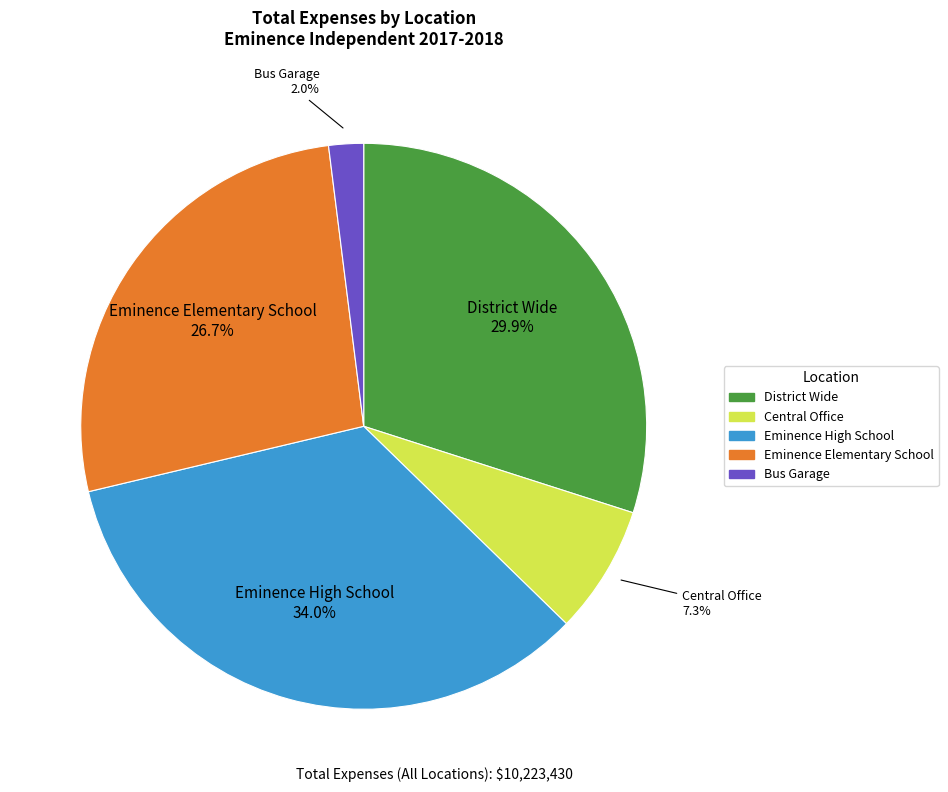

True or false: Bus Garage accounts for 2% of the total.

True